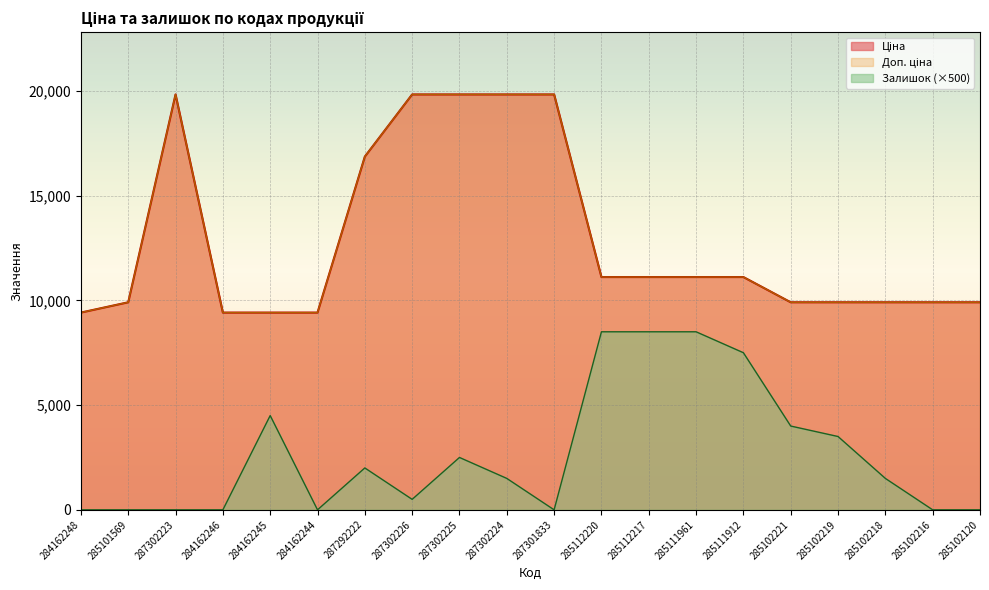

True or false: Залишок and Ціна intersect in this chart.

False